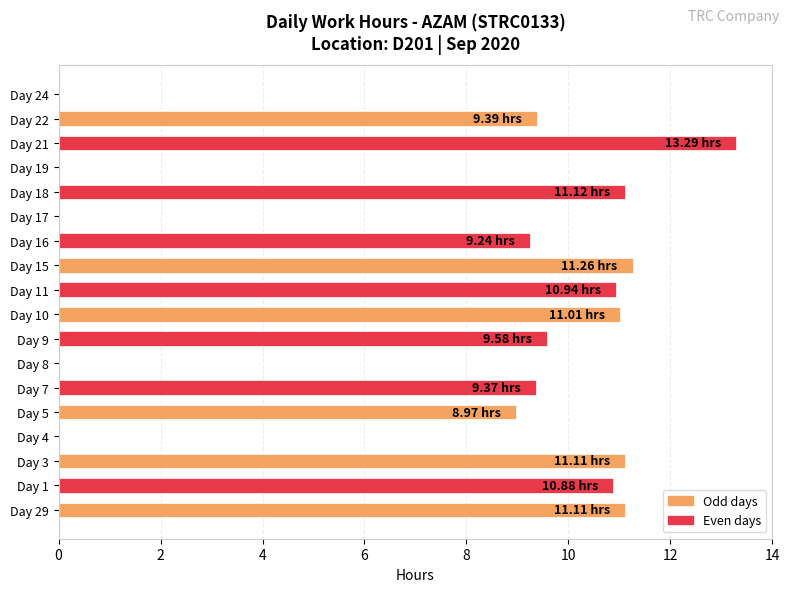

What is the change in value from Day 16 to Day 24?

-9.2